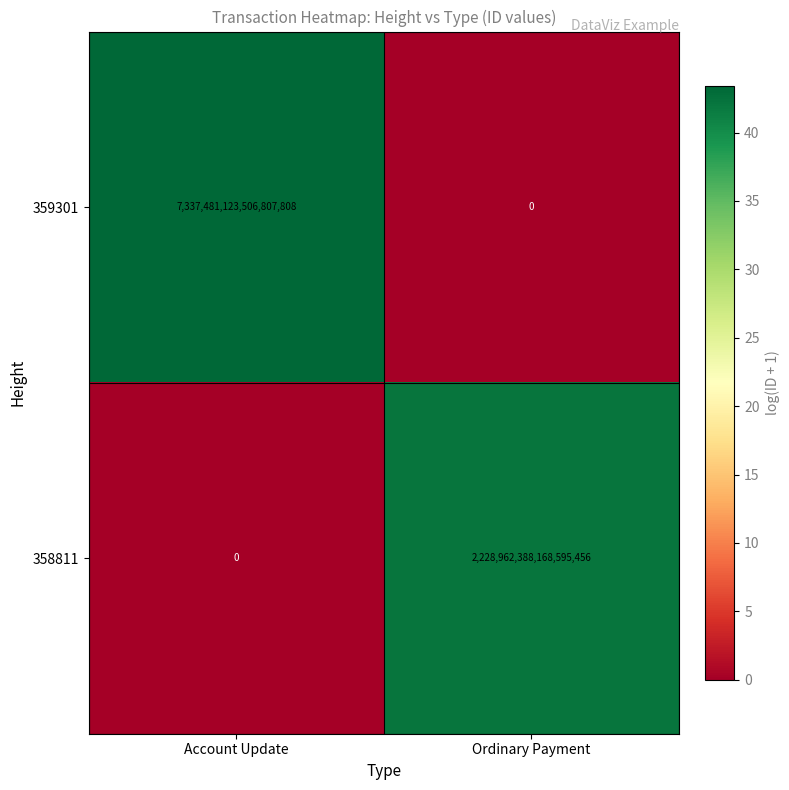

At which label is 359301 closest to 3668740561753403904?

Account Update